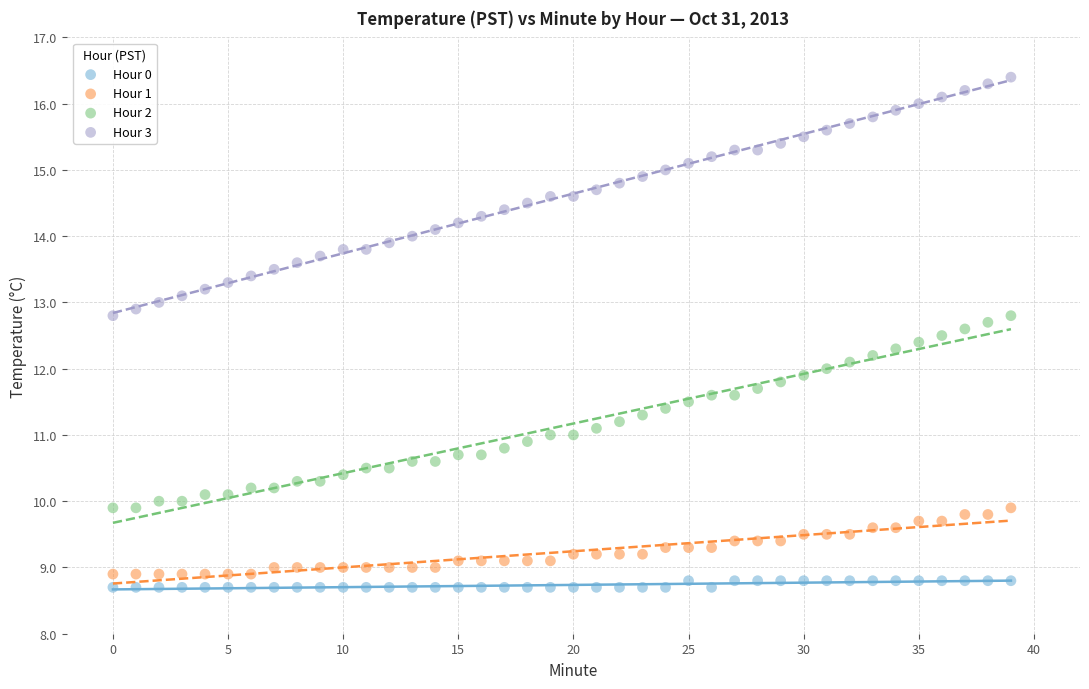

Across all data points, what is the range of Y values (max minus min)?

7.7